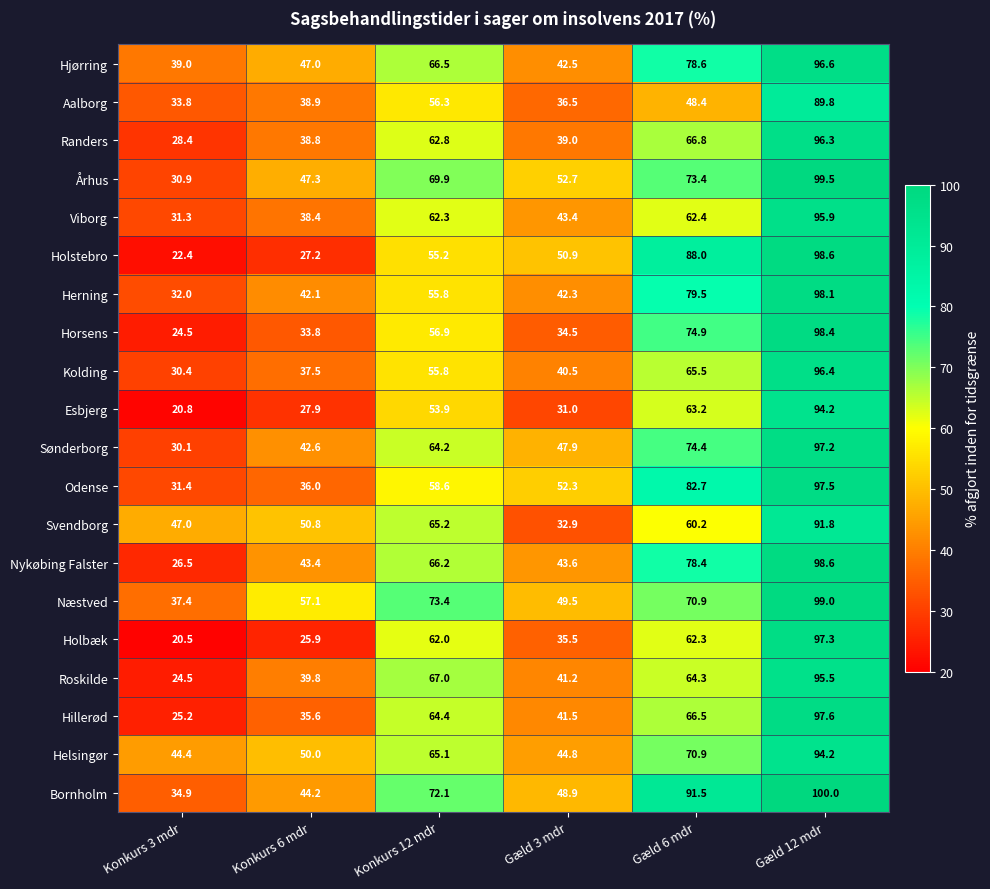

Count the number of categories in the chart.

6